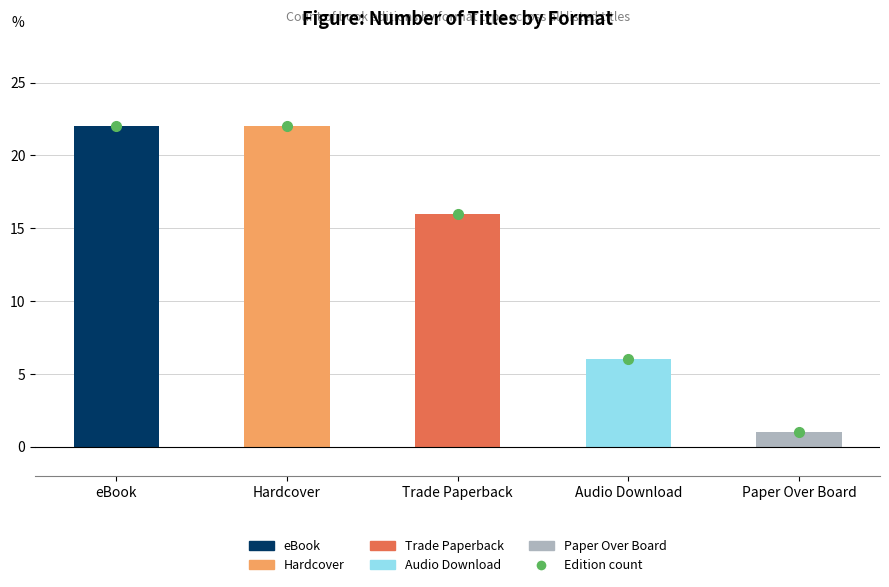

Read the value at Hardcover, to the nearest 5.

20